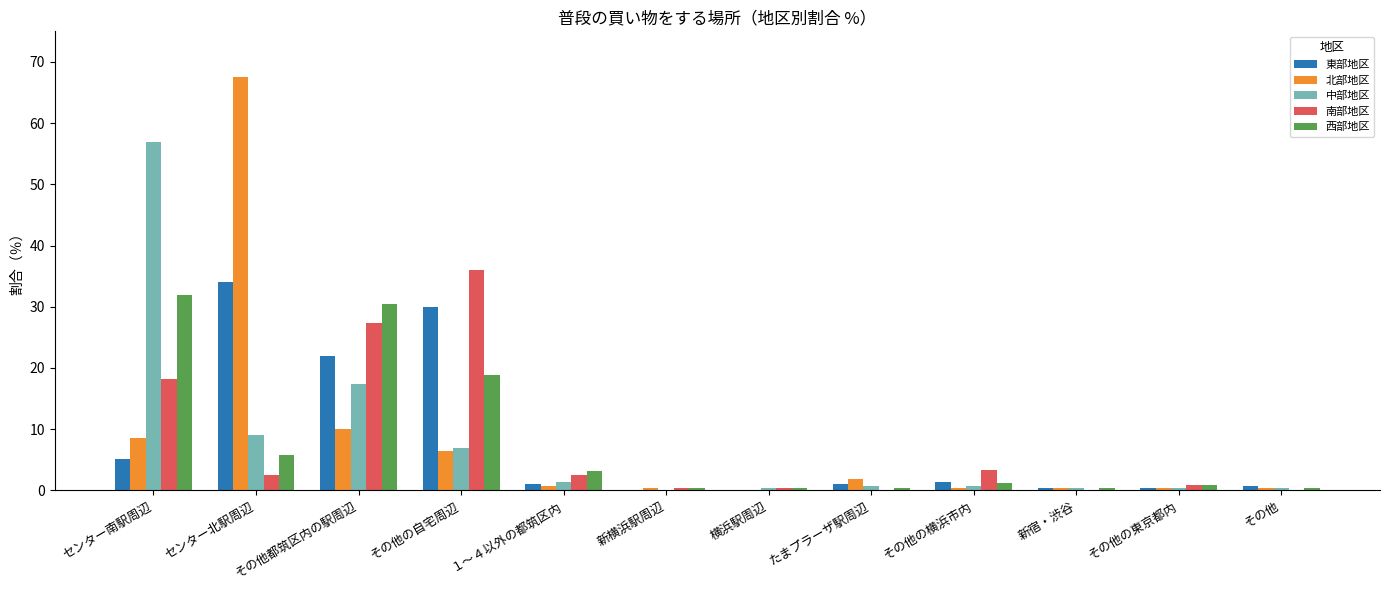

How many values in 中部地区 are above zero?

11